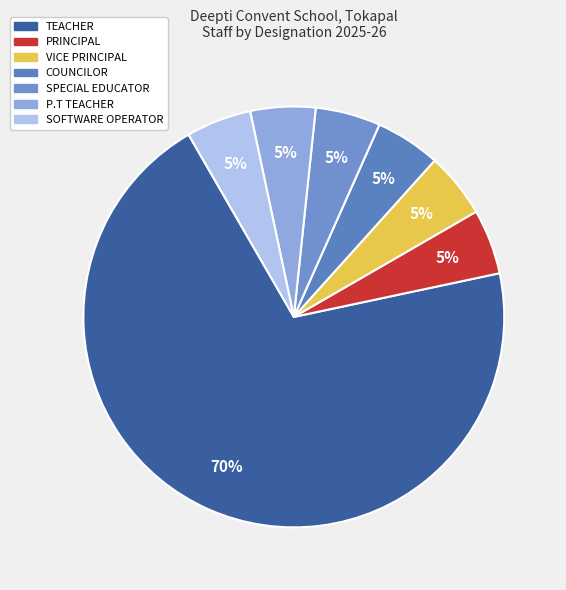

Count the number of slices in the pie.

7